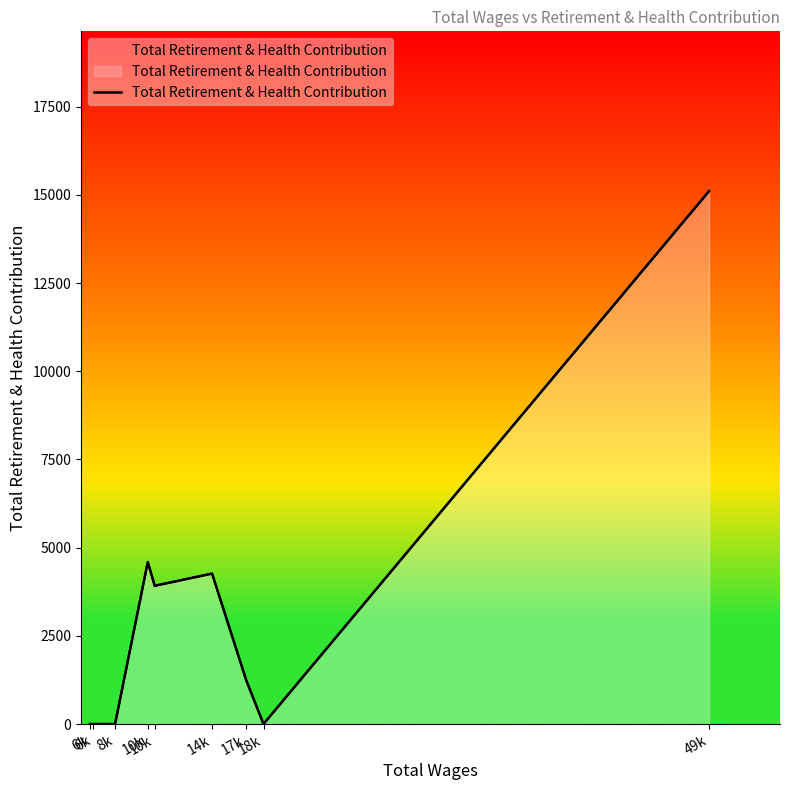

Reading left to right, extract all data points from this chart.

0	0	0	4592	3920	4265	1244	0	15106